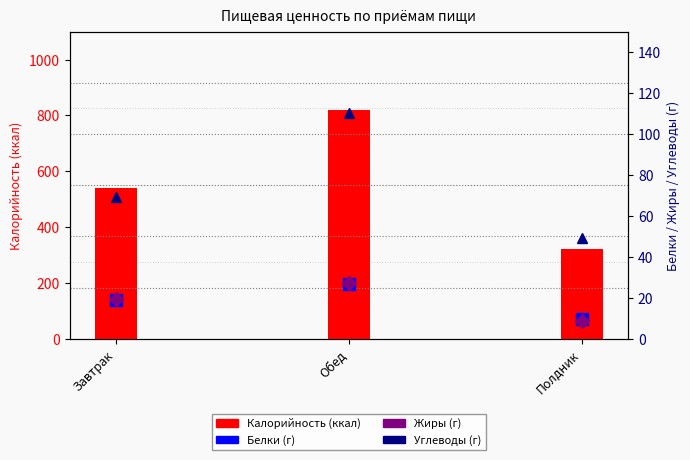

At which label does Жиры reach its peak?

Обед